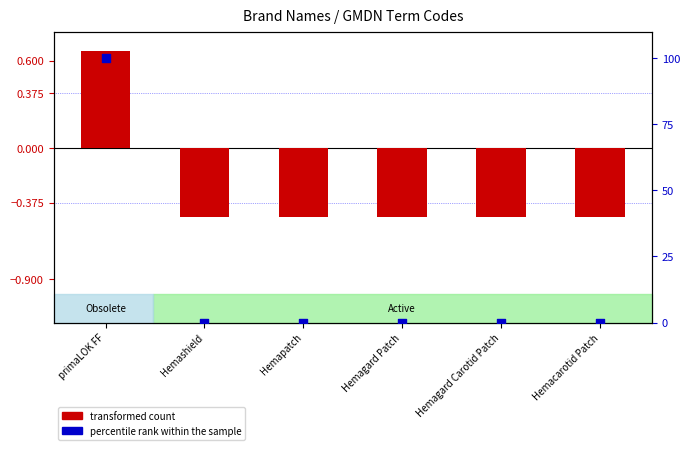

What are all the series names shown in the legend?

transformed count, percentile rank within the sample